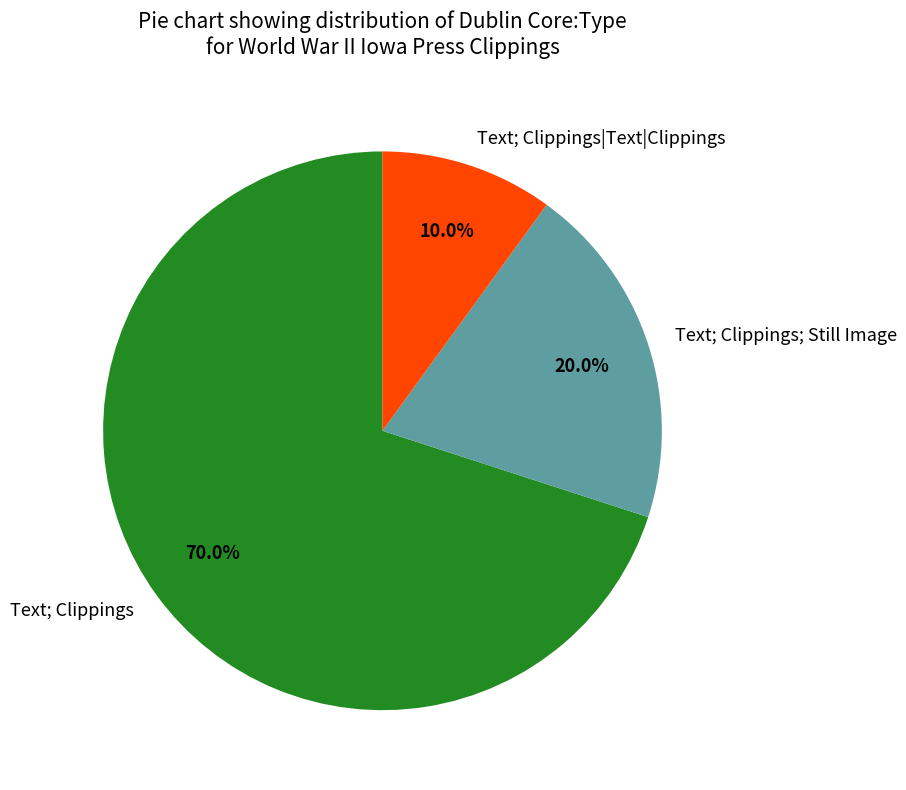

Do Text; Clippings and Text; Clippings; Still Image together represent more than half of the pie?

Yes